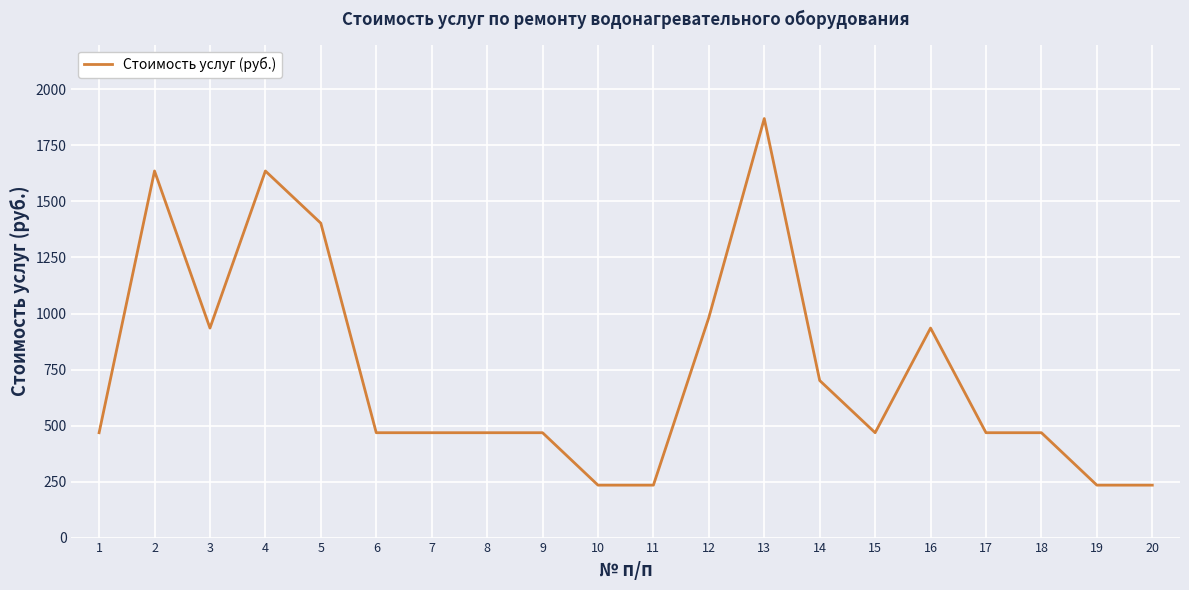

At which label is the value closest to 1052?

12